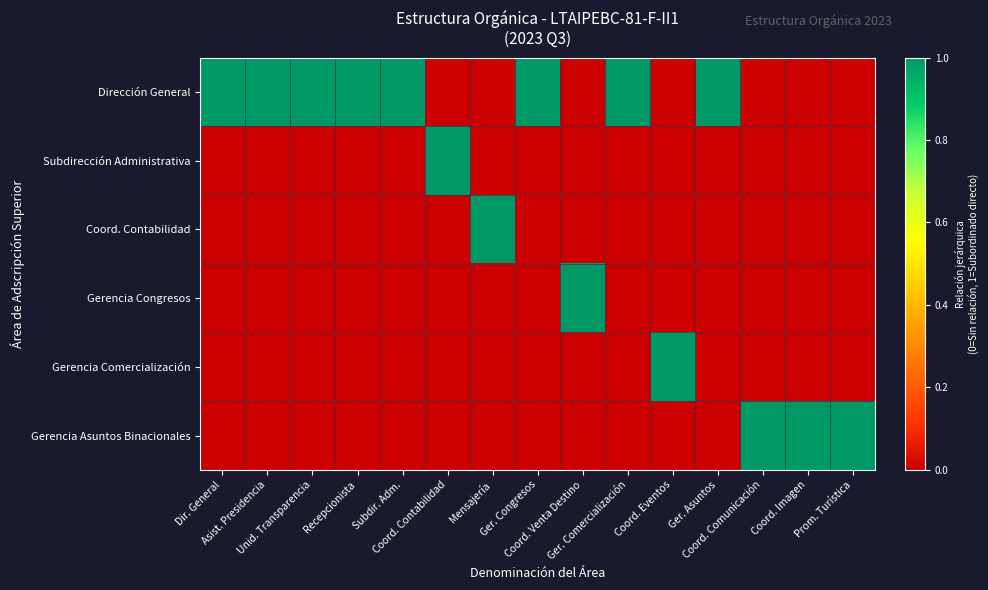

Between Ger. Asuntos and Coord. Contabilidad, which is larger?

Ger. Asuntos